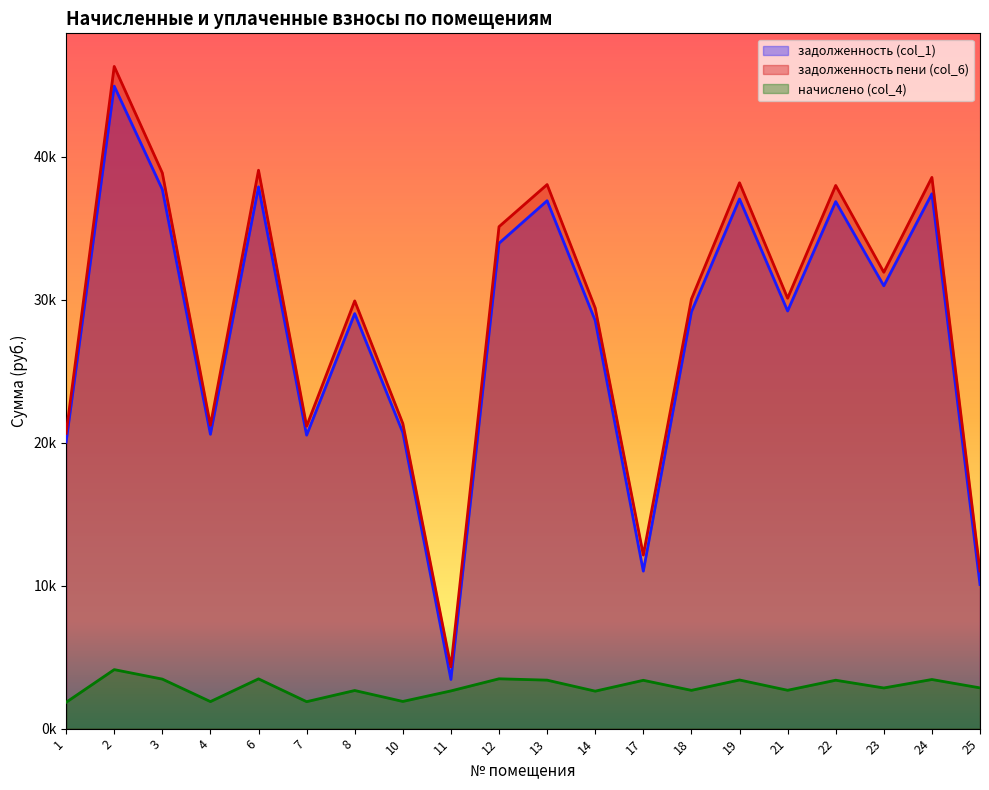

How many data points in начислено (col_4) are above 2851?

10